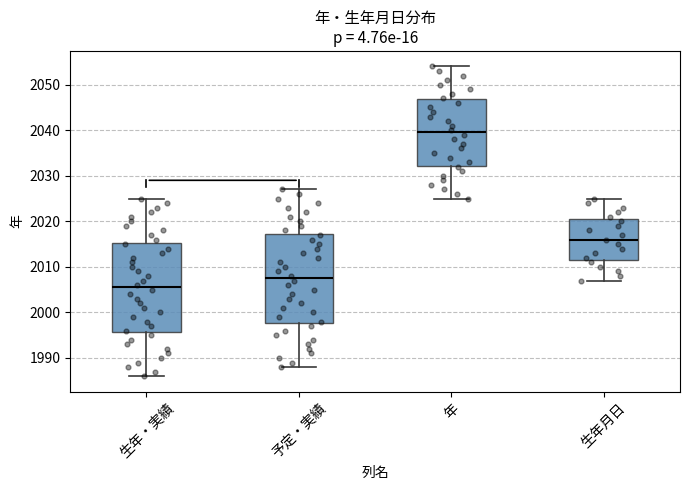

Reading left to right, read every box against the y-axis: the position of its median line, the range the box covers, and the ends of its whiskers. The values are not printed on the chart, so give them approximately, as read against the axis.

生年・実績: median 2006, box 1996 to 2015, whiskers 1986 to 2025
予定・実績: median 2008, box 1998 to 2017, whiskers 1988 to 2027
年: median 2040, box 2032 to 2047, whiskers 2025 to 2054
生年月日: median 2016, box 2012 to 2021, whiskers 2007 to 2025